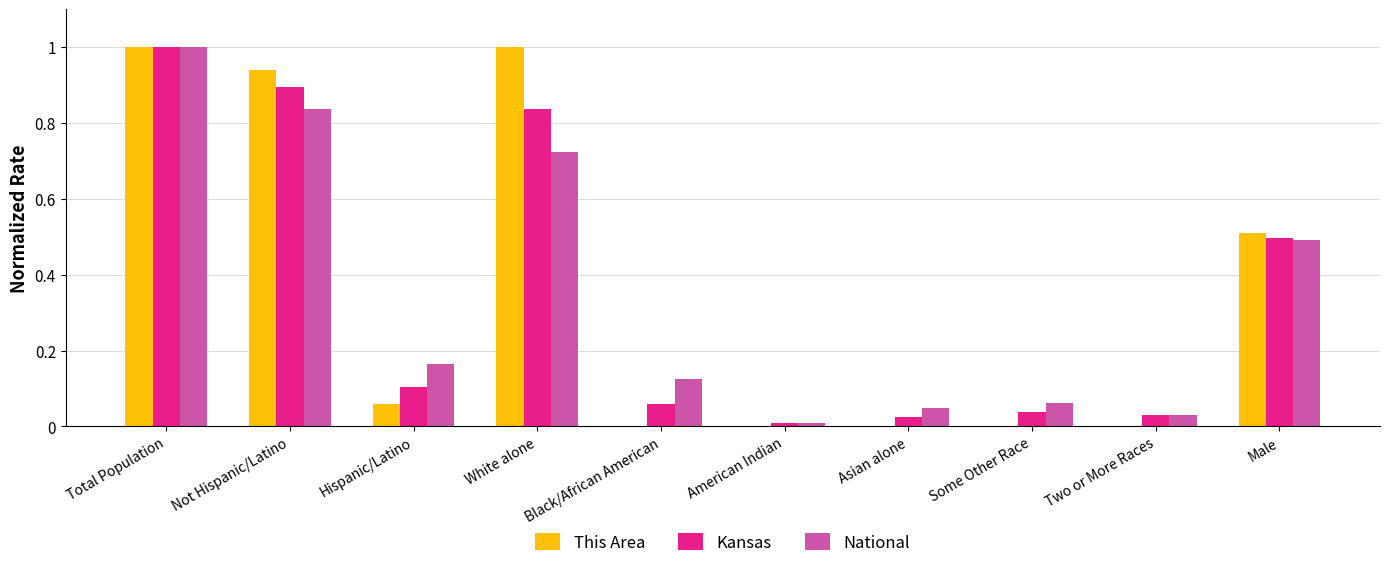

What is the sum of the This Area values at Total Population and White alone?

2.0